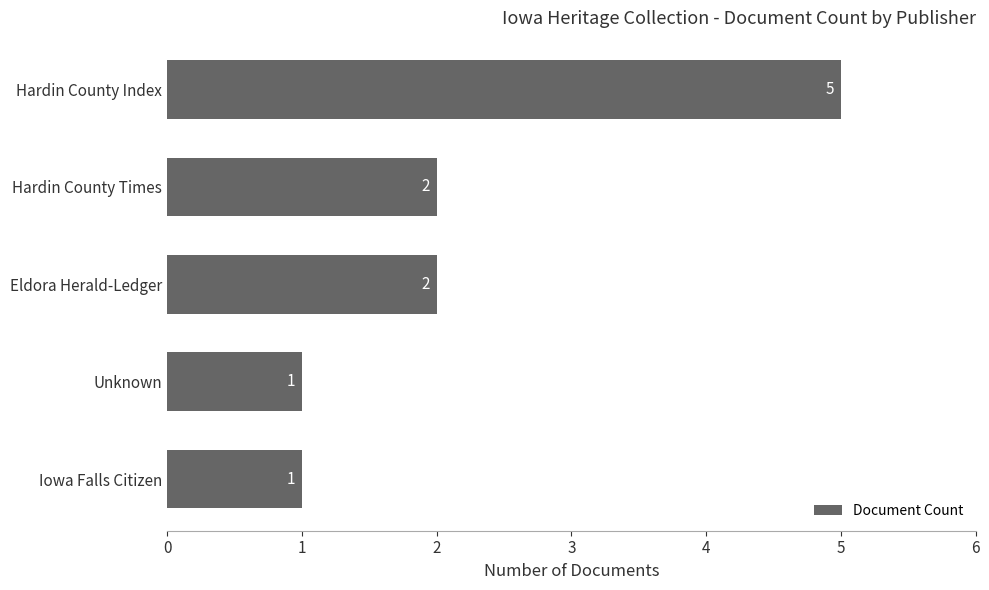

How many bars are there in total?

5